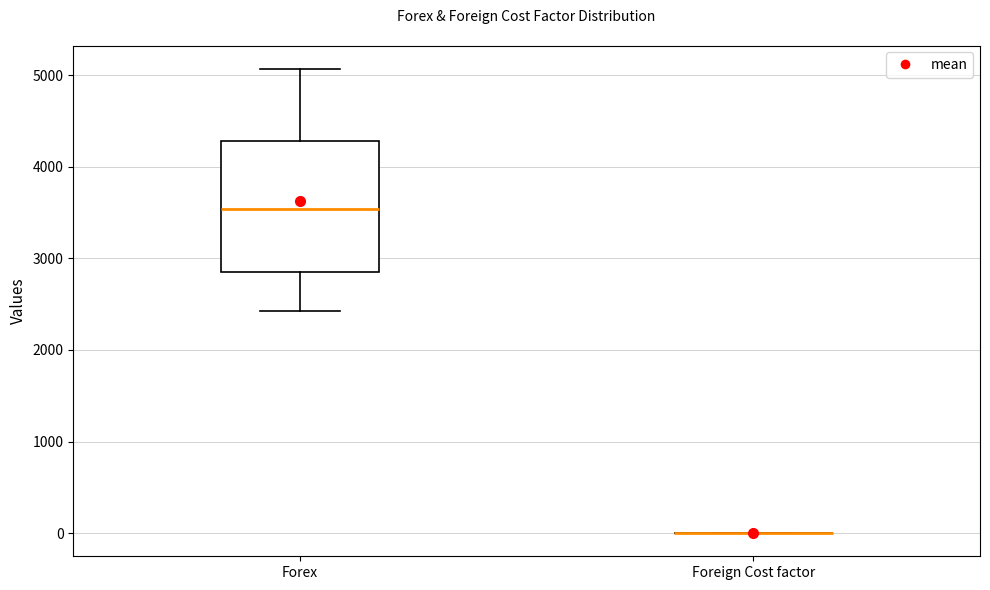

Reading left to right, transcribe this box plot: for each box, give where its median line is, the range the box spans, and where its two whiskers end, as read against the y-axis. The values are not printed on the chart, so give them approximately, as read against the axis.

Forex: median 3500, box 2800 to 4300, whiskers 2400 to 5100
Foreign Cost factor: box collapsed to a line at 0, whiskers 0 to 0